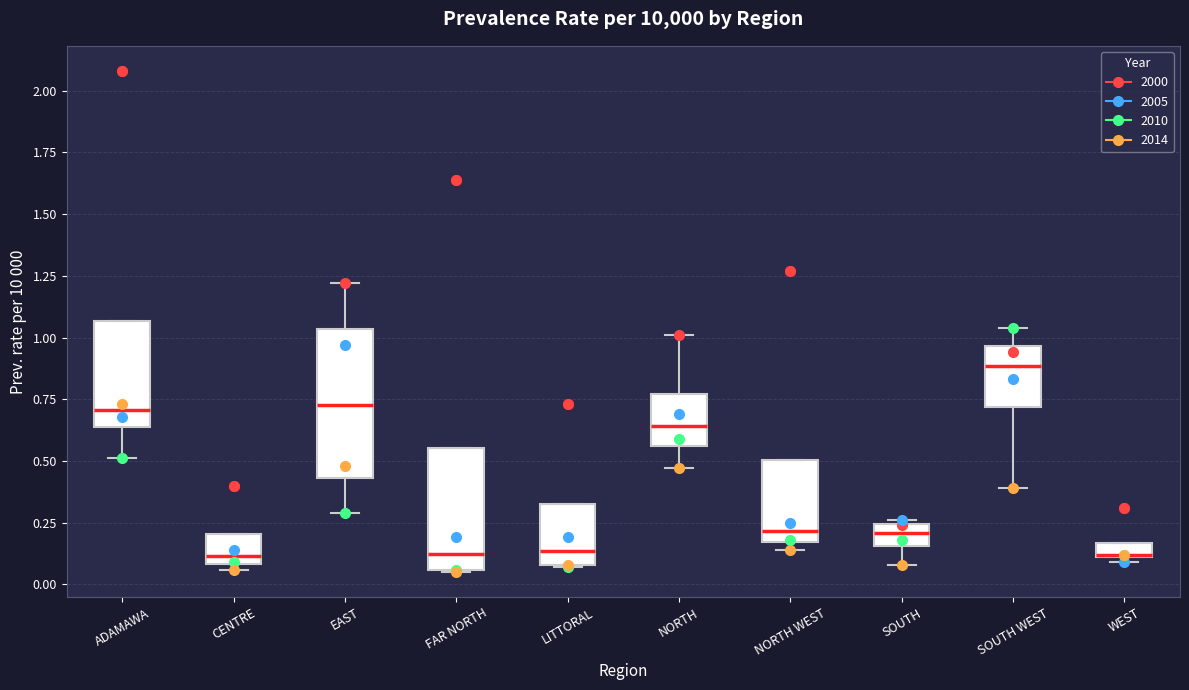

Where is the lower edge of the box for WEST on the y-axis? The values are not printed on the chart, so give them approximately, as read against the axis.

0.10